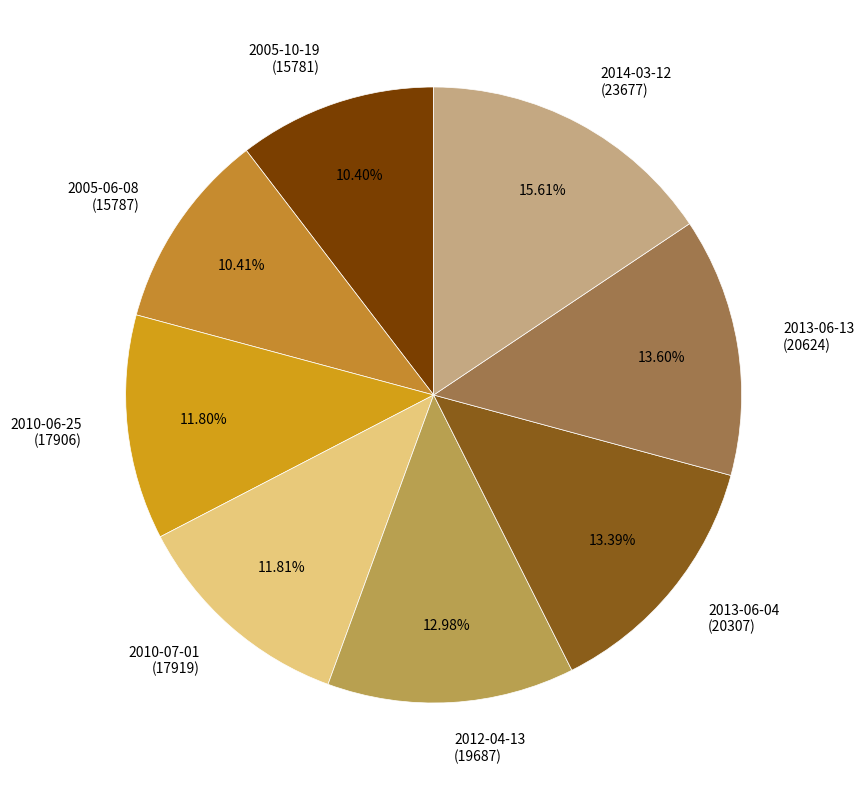

Combined, do 2010-07-01 (17919) and 2012-04-13 (19687) account for over 50%?

No